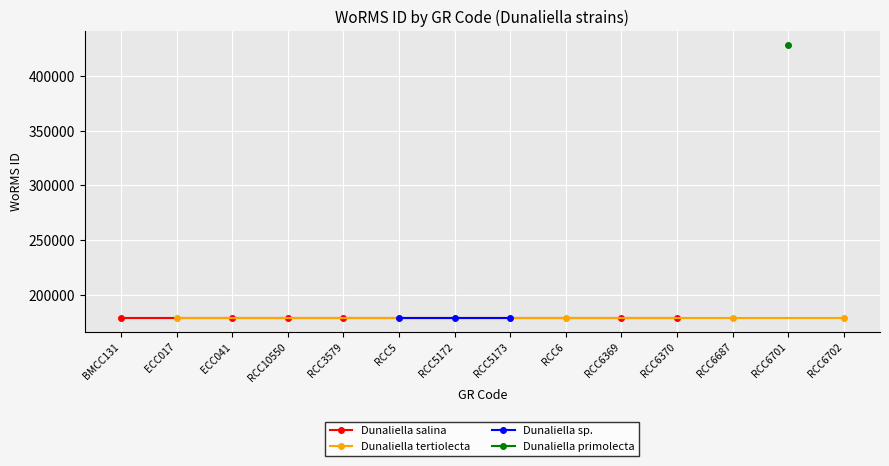

Which has a higher value, RCC6701 or RCC6369?

RCC6701